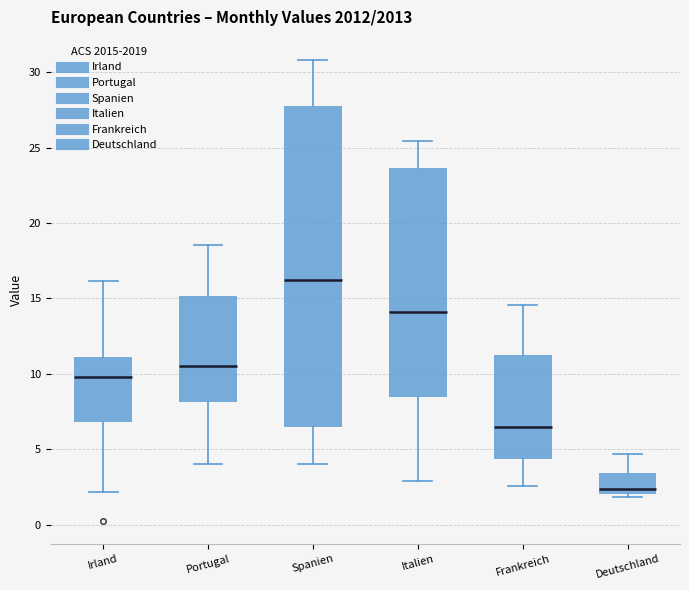

Reading left to right, transcribe this box plot: for each box, give where its median line is, the range the box spans, and where its two whiskers end, as read against the y-axis. The values are not printed on the chart, so give them approximately, as read against the axis.

Irland: median 10.0, box 7.0 to 11.0, whiskers 2.0 to 16.0
Portugal: median 10.5, box 8.0 to 15.0, whiskers 4.0 to 18.5
Spanien: median 16.0, box 6.5 to 28.0, whiskers 4.0 to 31.0
Italien: median 14.0, box 8.5 to 23.5, whiskers 3.0 to 25.5
Frankreich: median 6.5, box 4.5 to 11.0, whiskers 2.5 to 14.5
Deutschland: median 2.5, box 2.0 to 3.5, whiskers 2.0 (just below the box's lower edge) to 4.5